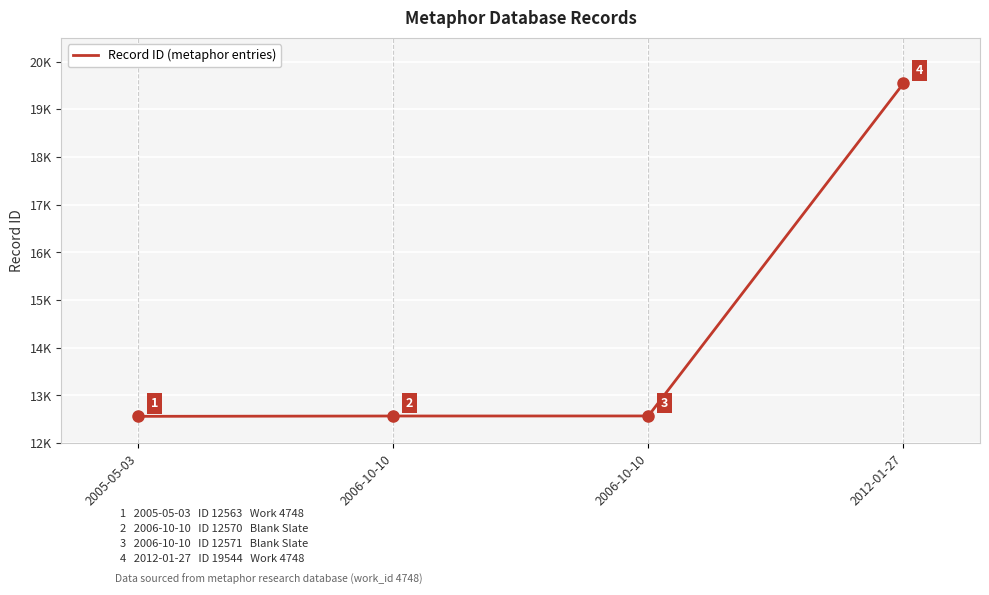

At which label does the data first exceed 12571?

2012-01-27